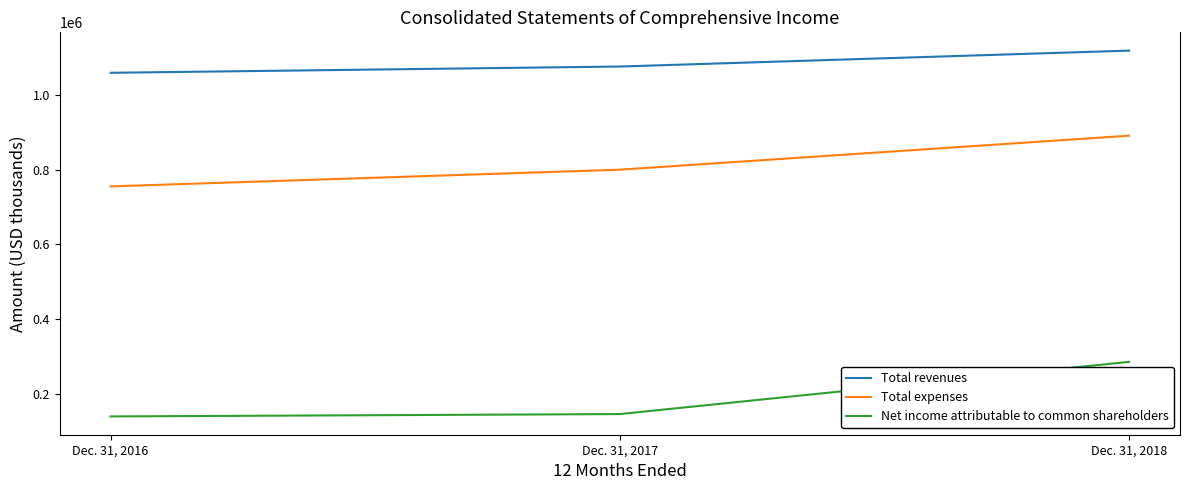

What is the sum of all Net income attributable to common shareholders values?

575777